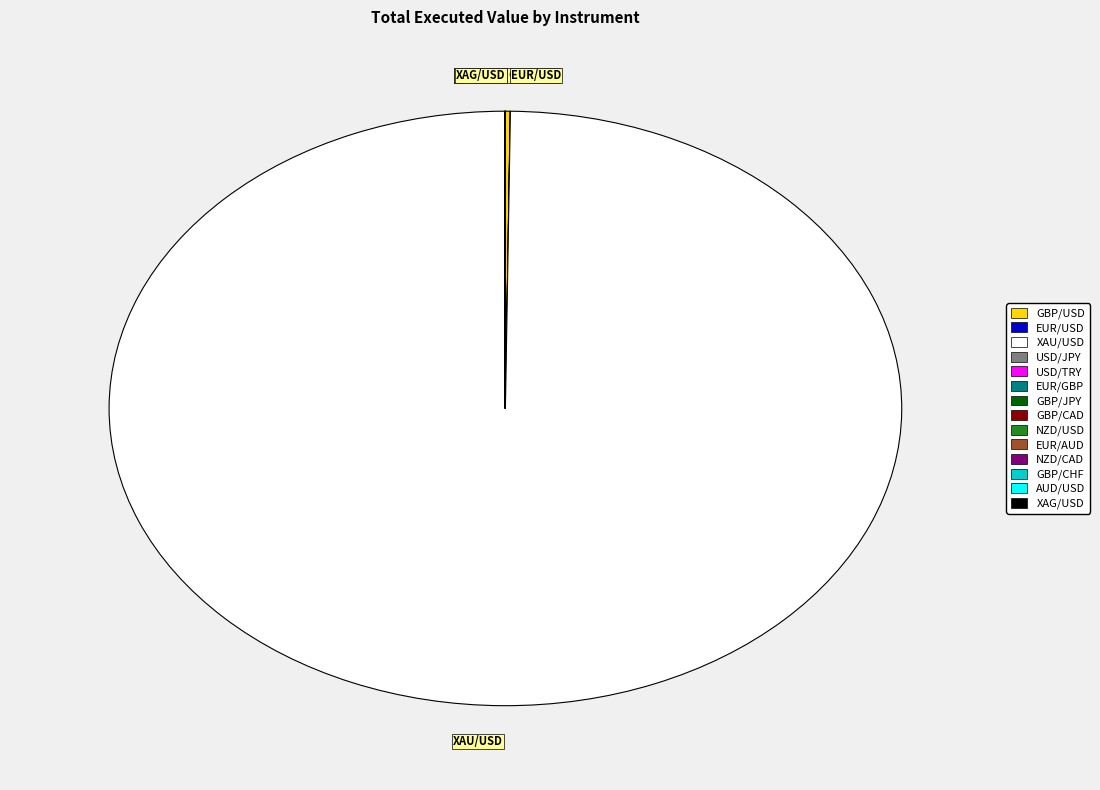

What is the largest slice in the pie chart?

XAU/USD